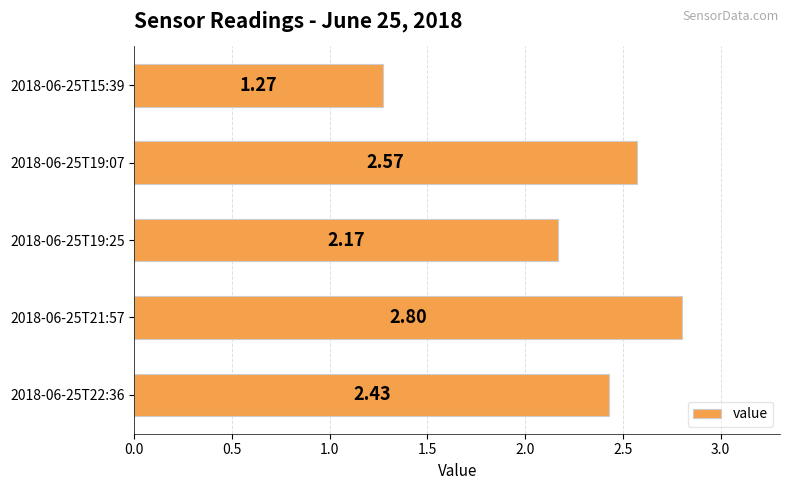

How many data points does each series have?

5